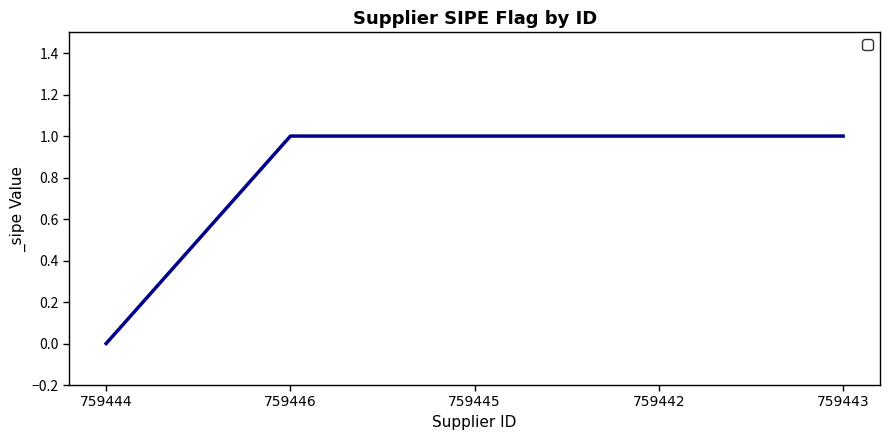

Does the chart display data point markers on the line(s)?

No